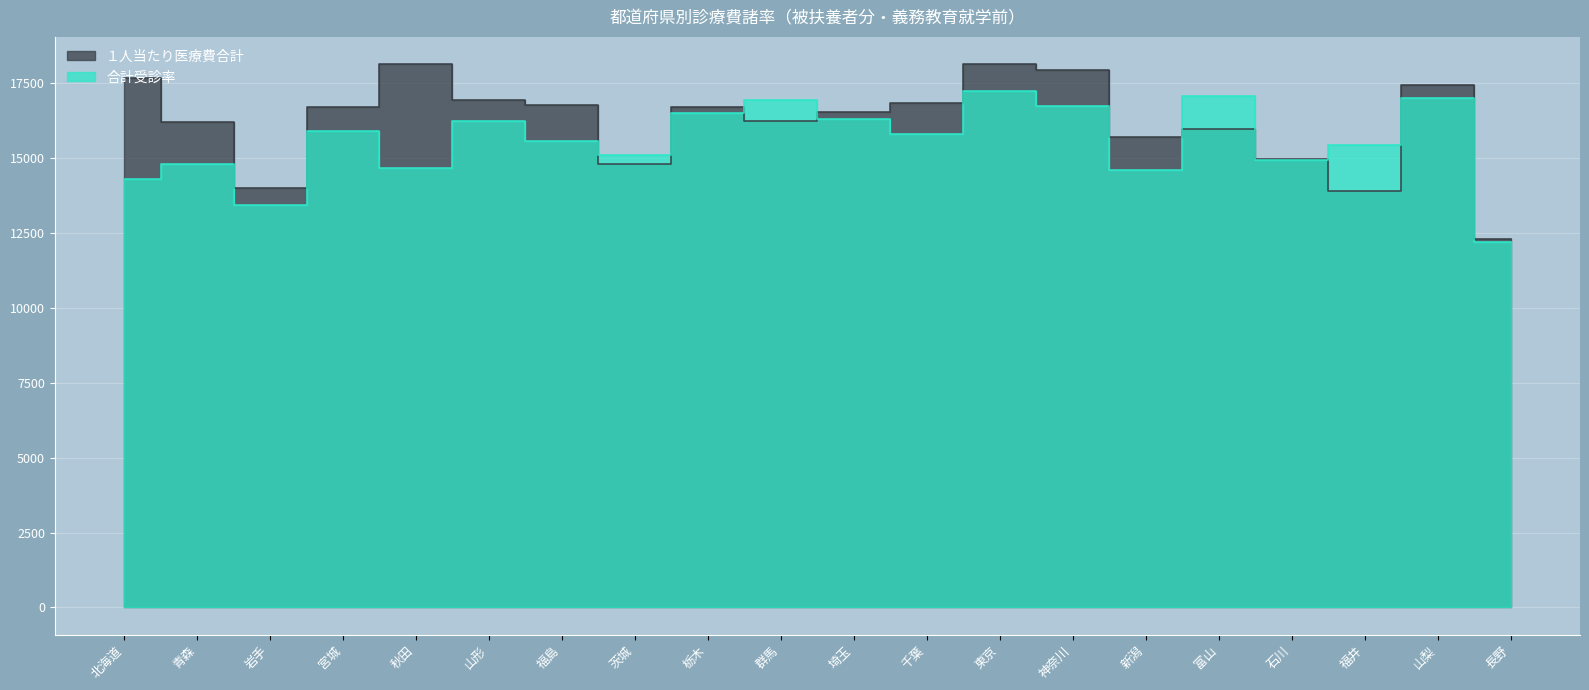

Which category has the lowest value across all series?

長野